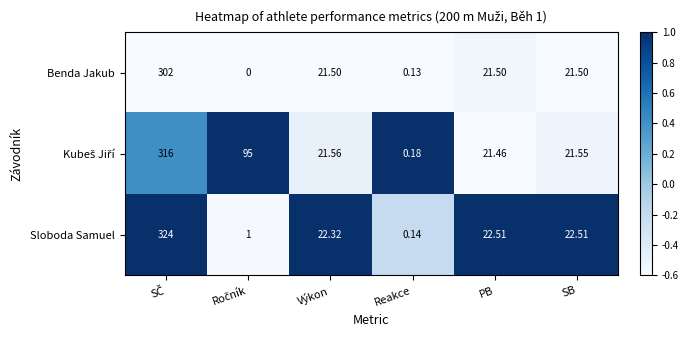

Between Výkon and PB, which series saw the biggest shift?

Sloboda Samuel